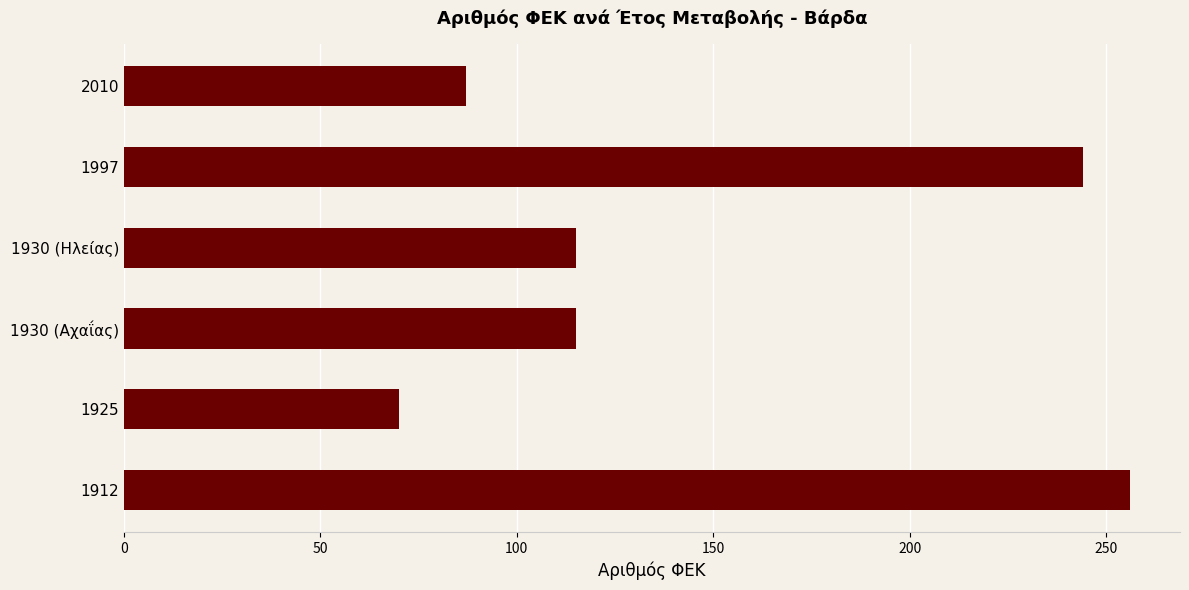

Reading bottom to top, what are all the values shown in this chart?

256	70	115	115	244	87